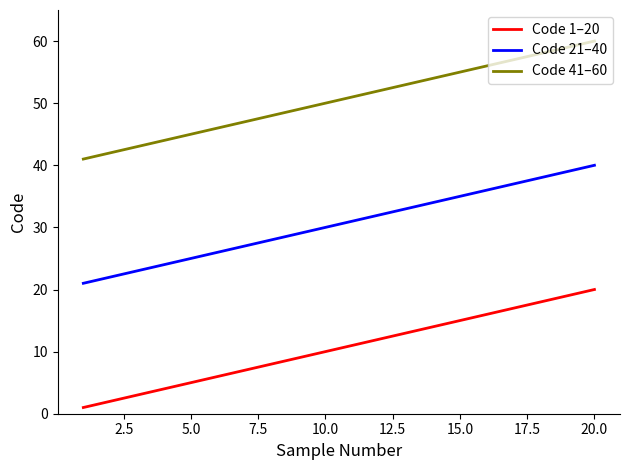

Which series has the largest total across all categories?

Code 41–60